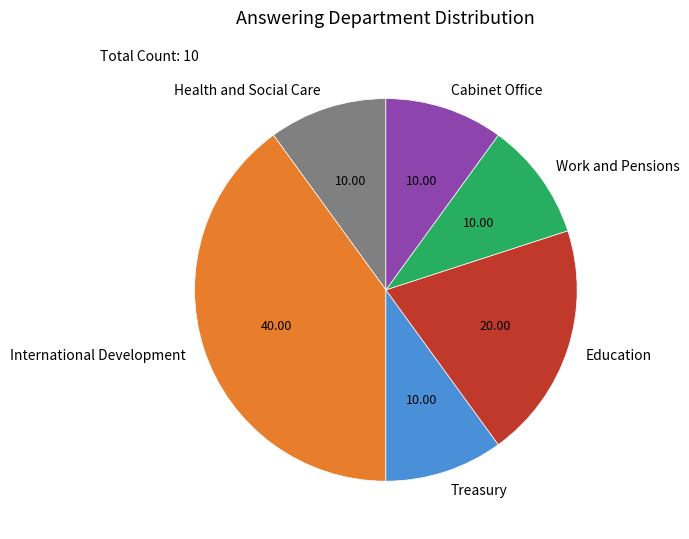

What is the largest slice in the pie chart?

International Development